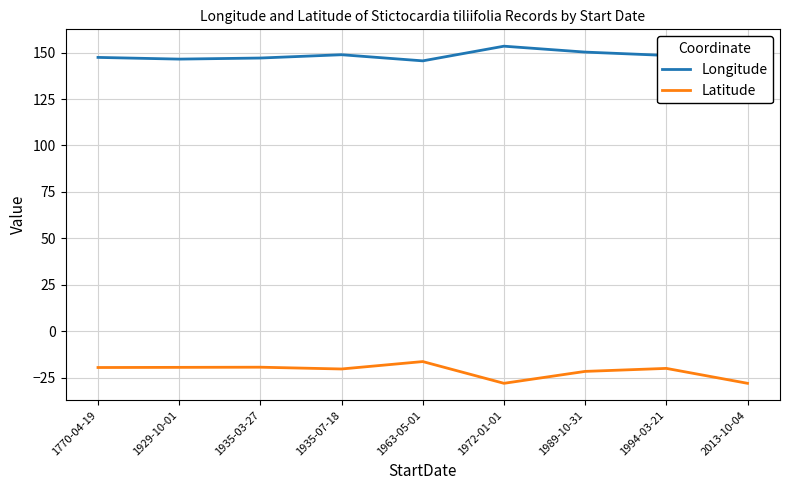

True or false: Longitude and Latitude cross at least once.

False